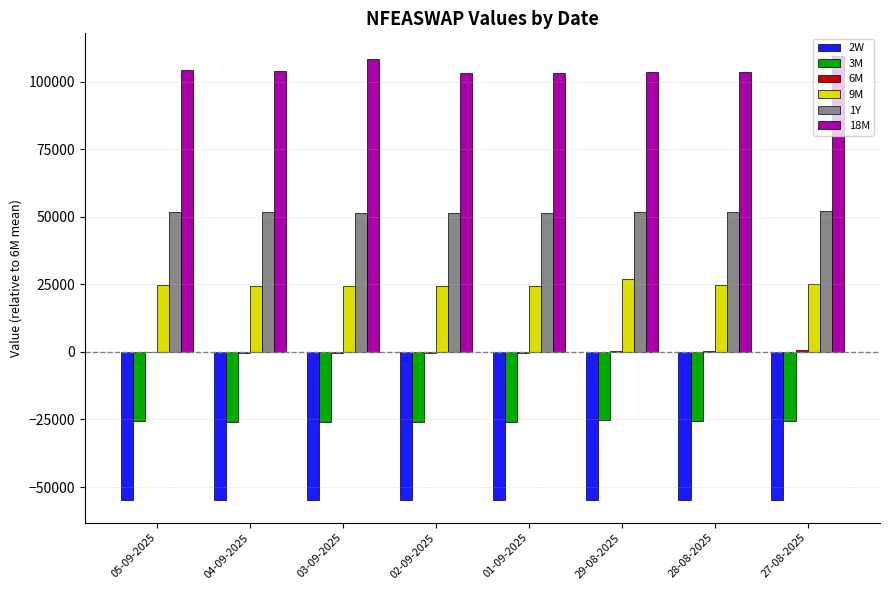

True or false: 1Y has a value of 51874.1 at 05-09-2025.

True